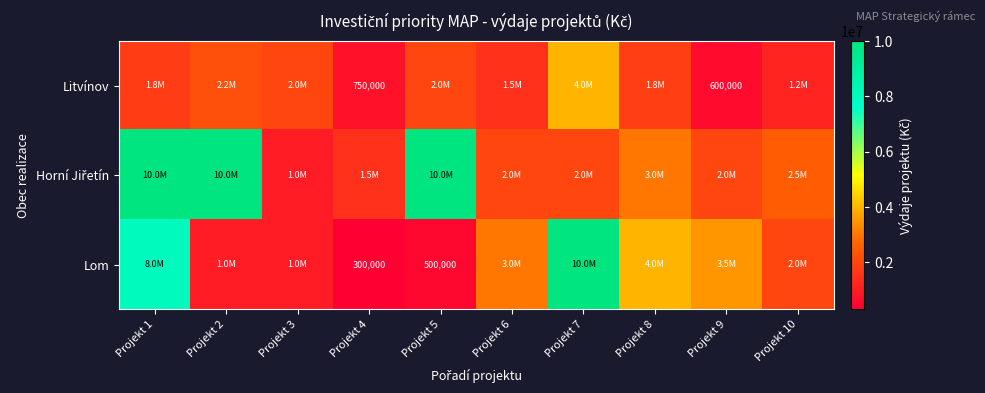

Rank the series by their average value, from highest to lowest.

Horní Jiřetín, Lom, Litvínov